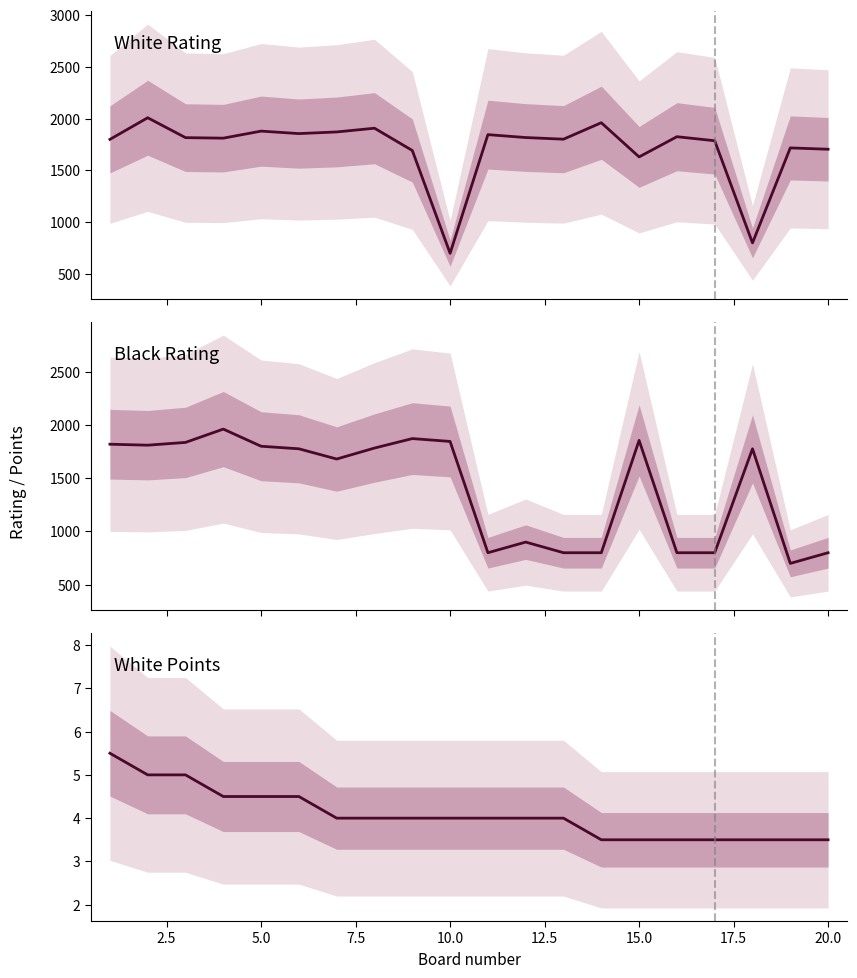

What are all the series names shown in the legend?

White Rating, Black Rating, White Points